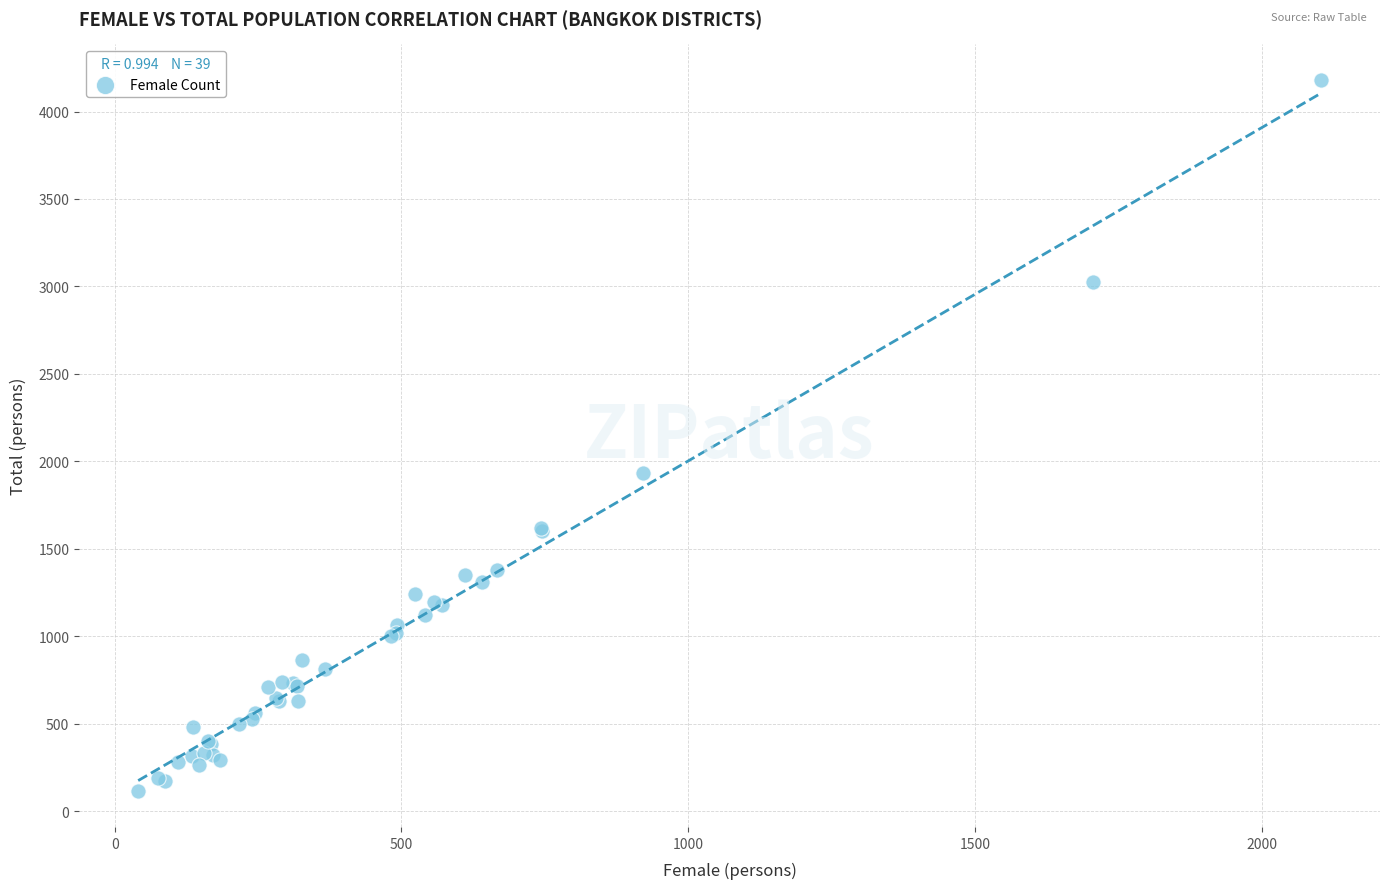

What Y value in the scatter plot is closest to 2147?

1931